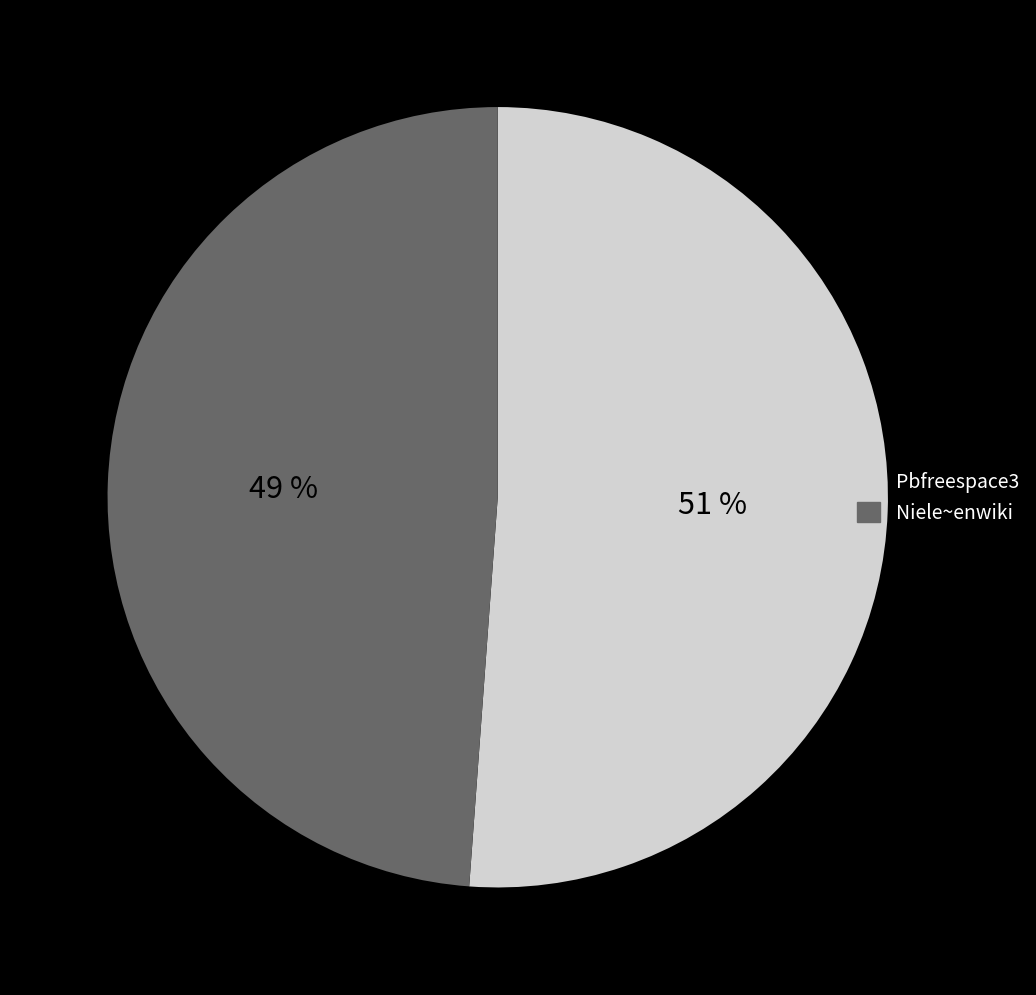

What is the majority slice?

Pbfreespace3